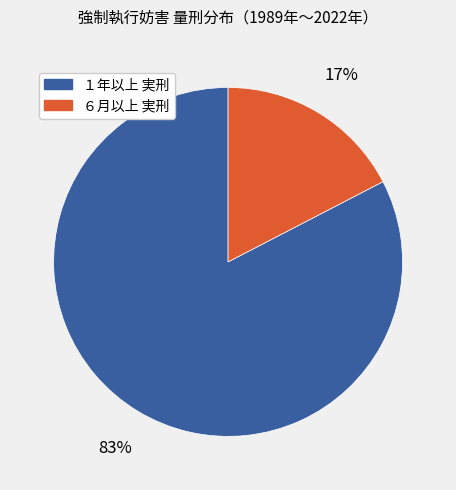

Do ６月以上 実刑 and １年以上 実刑 together represent more than half of the pie?

Yes